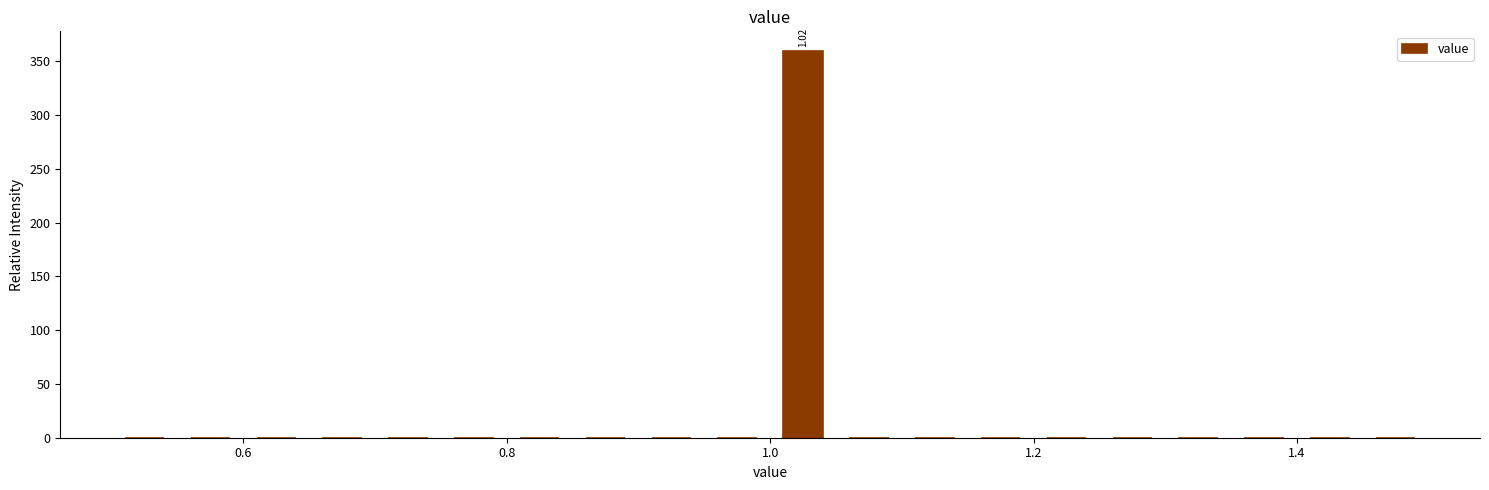

Read against the x-axis, roughly where is the centre of the tallest bar?

1.02